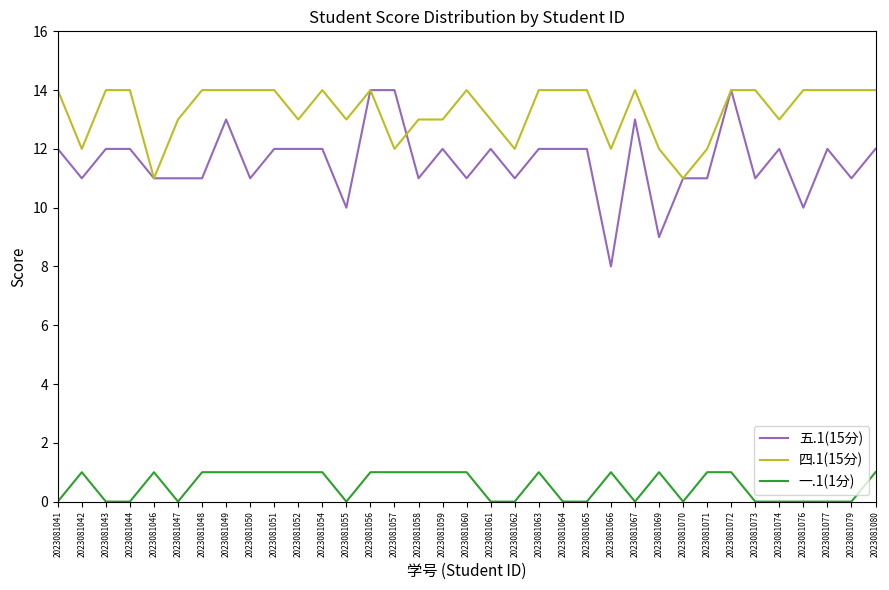

Is this an area chart (filled region under the line)?

No